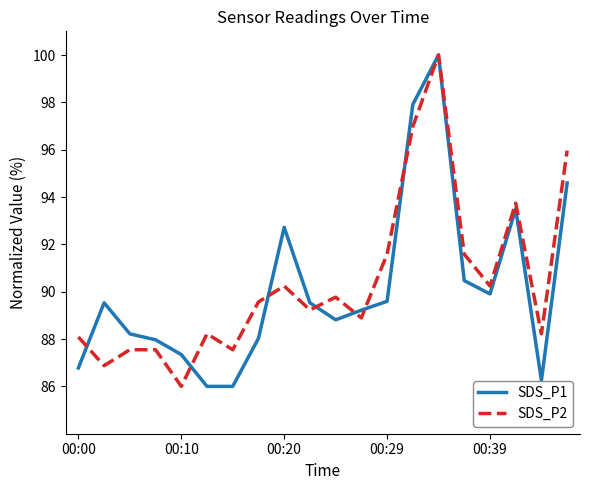

What is the smallest value displayed?

86.0